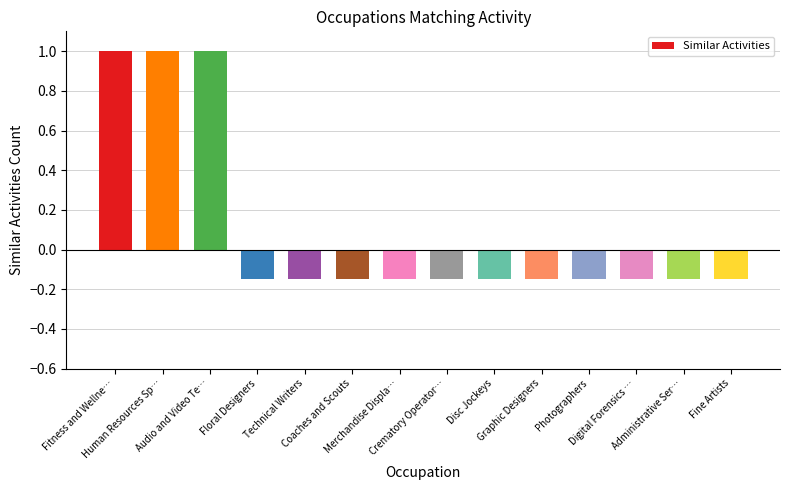

What is the sum of all values?

1.4